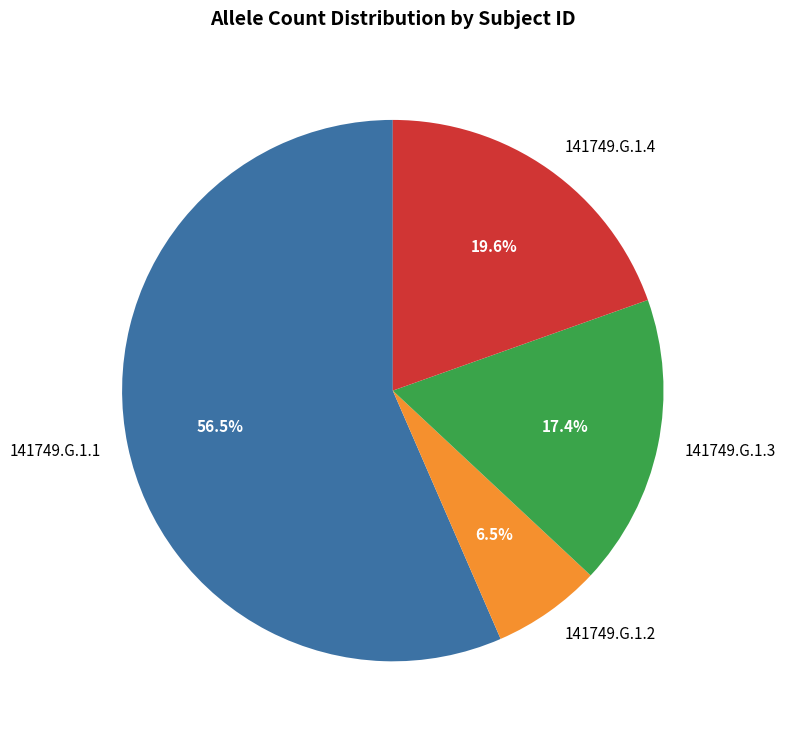

To the nearest percent, what percentage of the pie is 141749.G.1.3?

17%